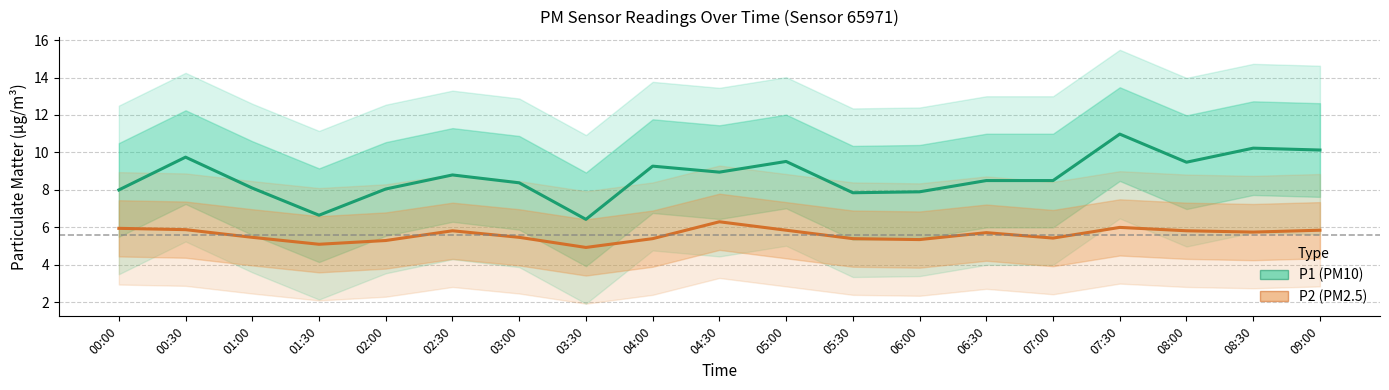

Where is P2 (PM2.5) nearest to the value 5?

03:30